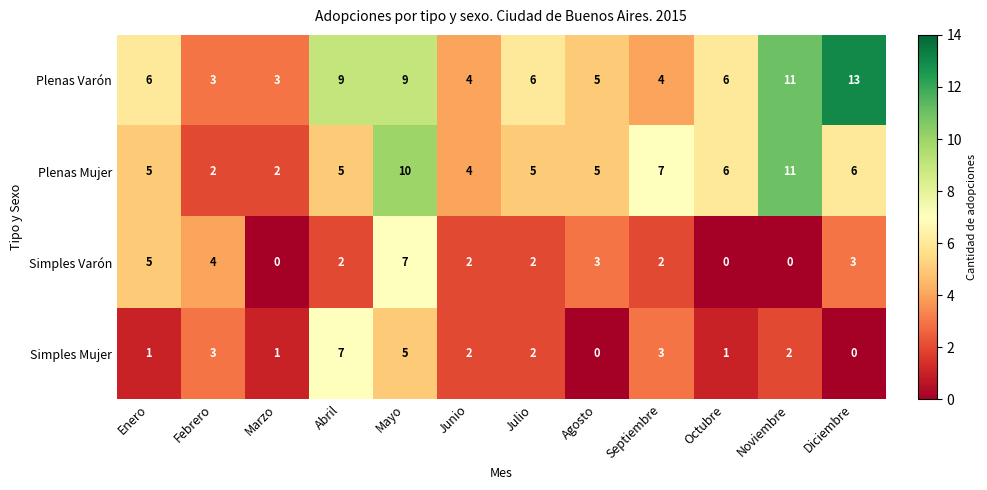

At Marzo, list the series in order from smallest to largest.

Simples Varón, Simples Mujer, Plenas Mujer, Plenas Varón